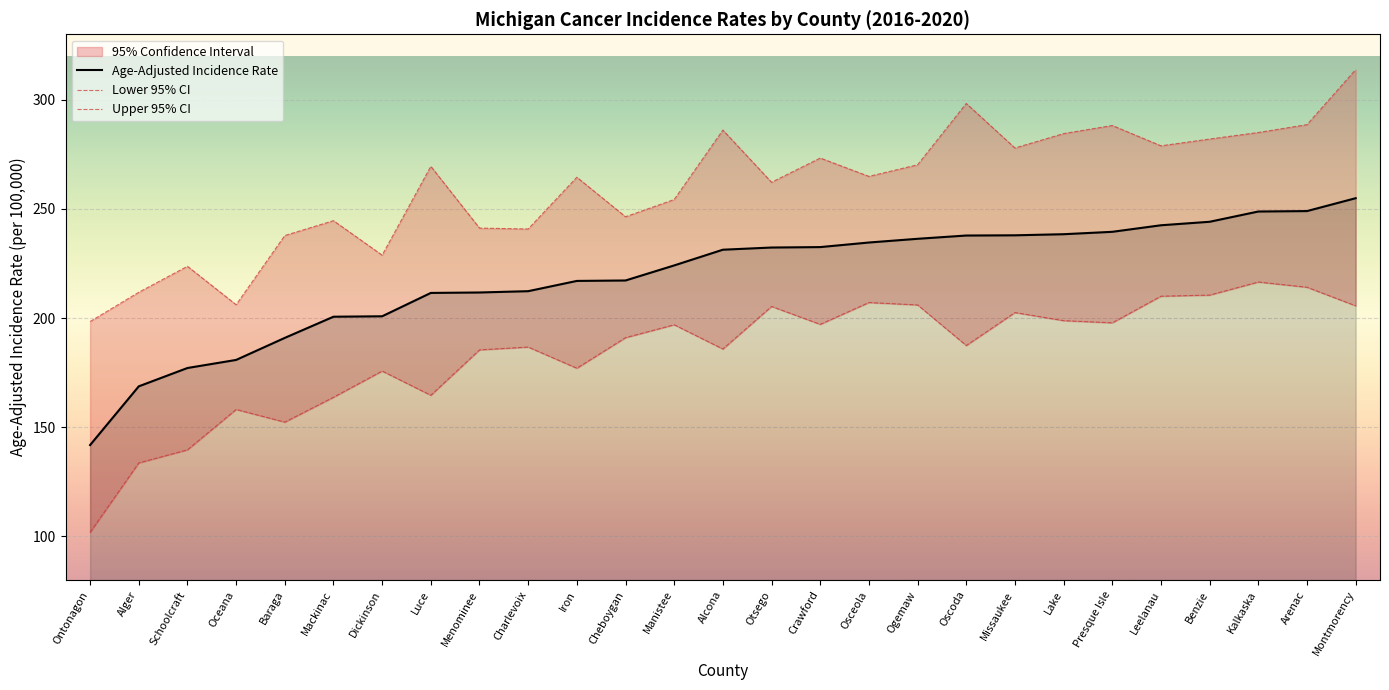

What is the lowest value of the Age-Adjusted Incidence Rate series?

141.8